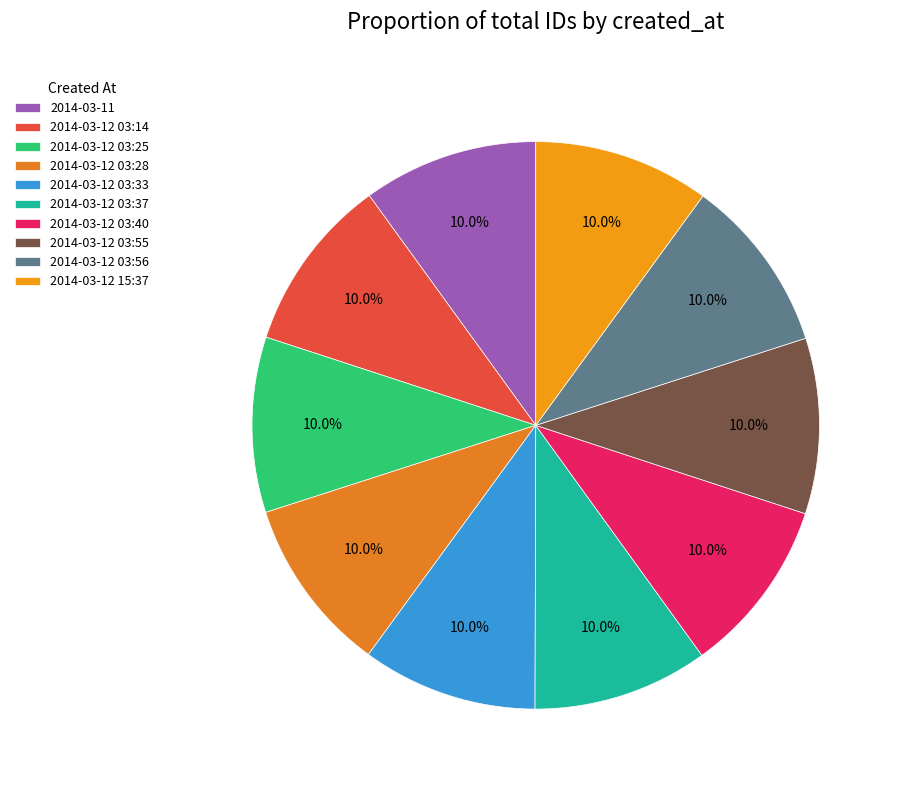

Does 2014-03-12 03:40 account for over 50% of the chart?

No